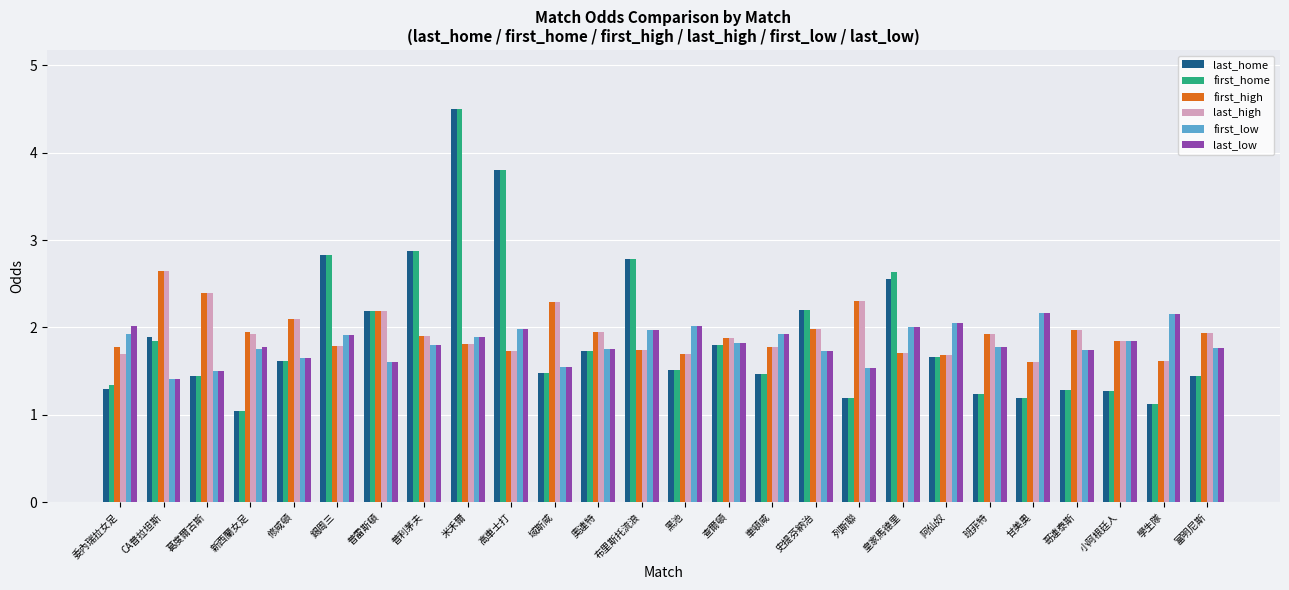

The first_low series shows 2.8 at 哥連泰斯. True or false?

False